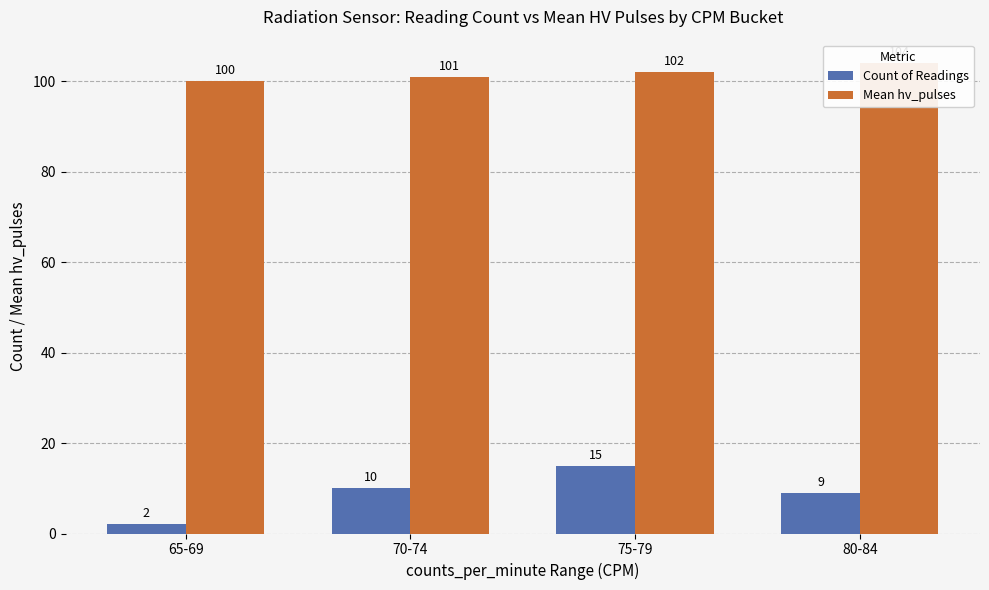

Read the Mean hv_pulses value at 65-69.

100